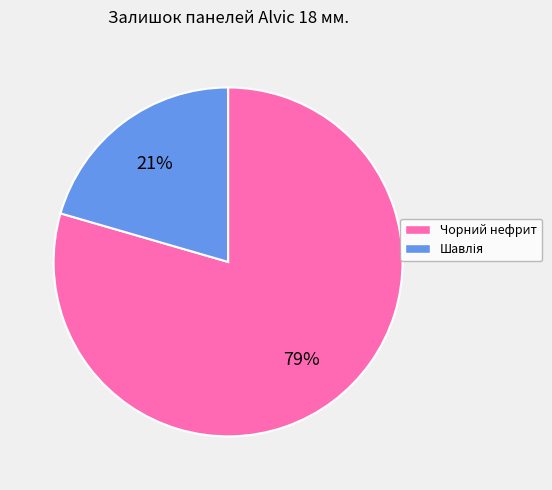

To the nearest percent, what is the average slice percentage?

50%